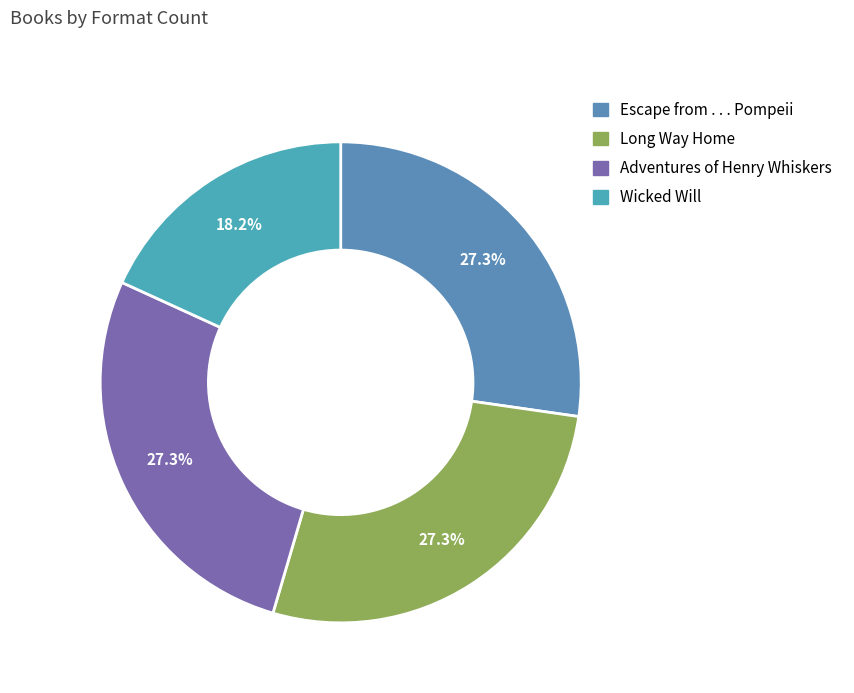

What percentage is the Wicked Will slice, to the nearest percent?

18%